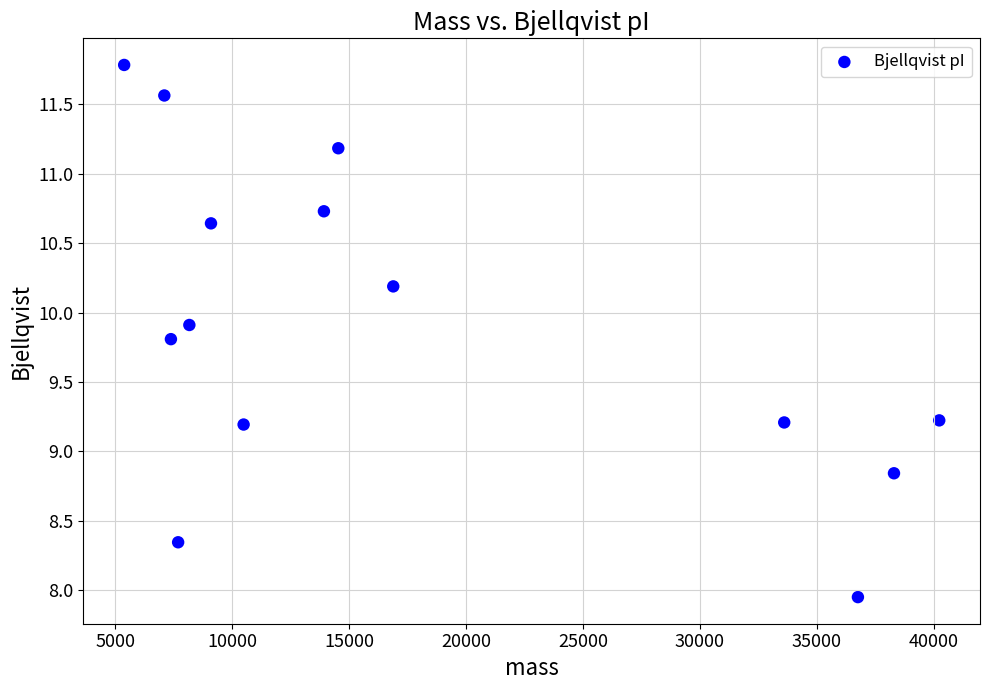

What is the range of Y values (max minus min)?

3.8